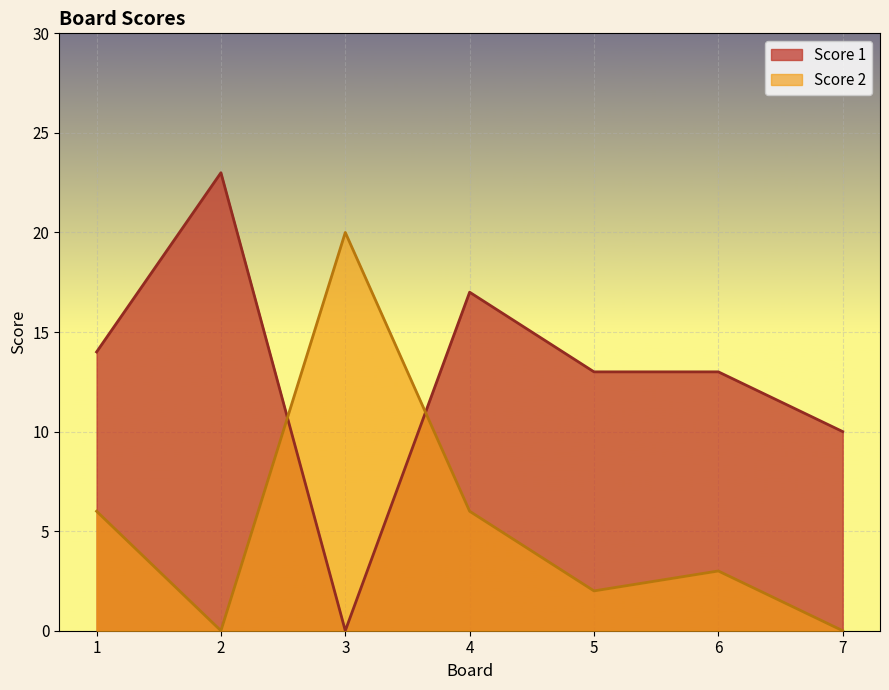

What is the value of the Score 1 point at the 2nd from the left?

23